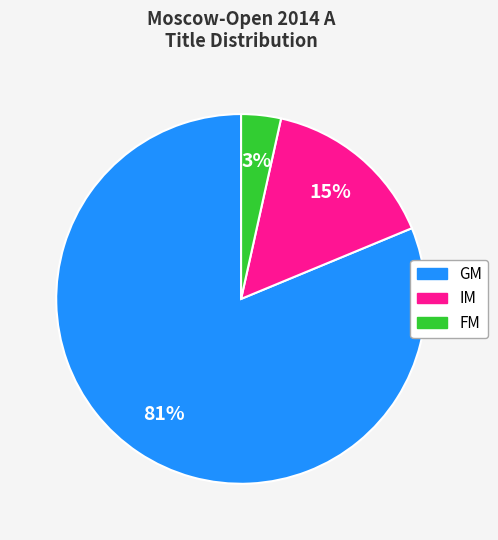

What is the majority slice?

GM